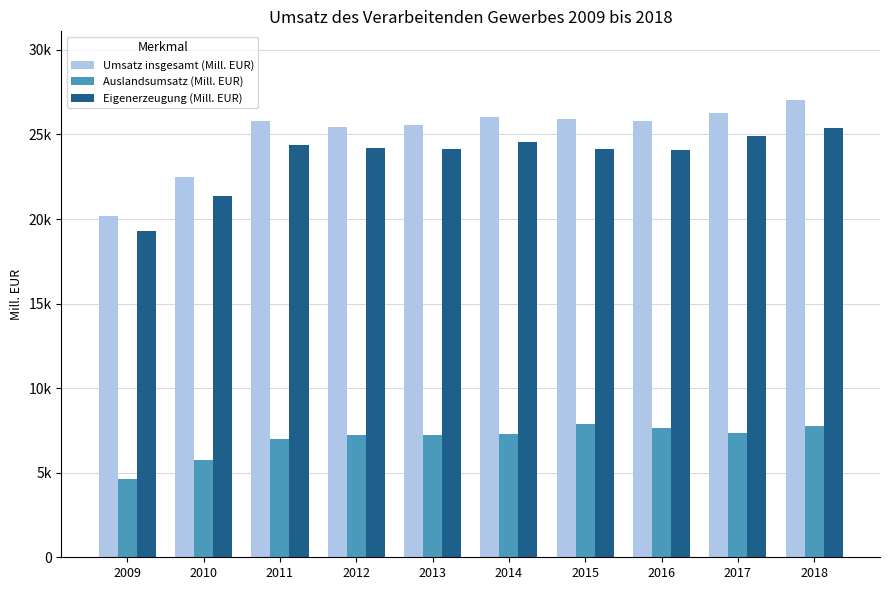

Reading left to right, extract all data points from this chart.

Umsatz insgesamt (Mill. EUR): 2009=20198.1	2010=22511.2	2011=25786.8	2012=25432.5	2013=25532.3	2014=26031.2	2015=25909.7	2016=25800.4	2017=26271.9	2018=27043.1
Auslandsumsatz (Mill. EUR): 2009=4600.3	2010=5735.4	2011=6995.3	2012=7256.0	2013=7215.4	2014=7295.7	2015=7861.6	2016=7619.3	2017=7361.8	2018=7752.6
Eigenerzeugung (Mill. EUR): 2009=19287.0	2010=21388.4	2011=24393.8	2012=24177.5	2013=24160.0	2014=24564.3	2015=24125.9	2016=24055.9	2017=24885.4	2018=25370.0